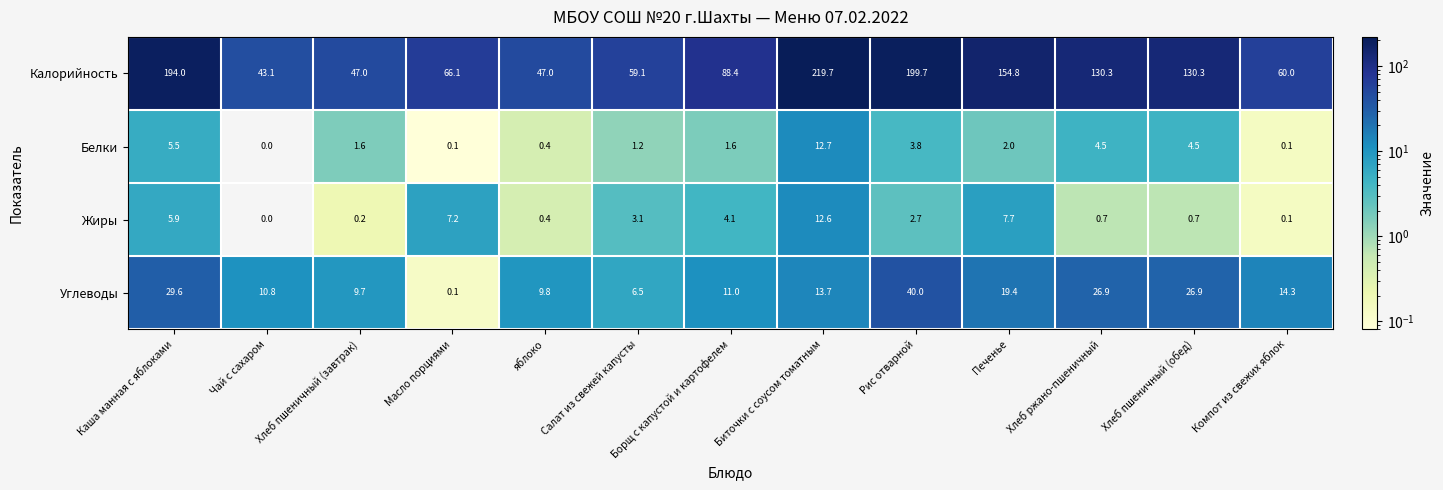

Rank the series by their maximum value, from lowest to highest.

Жиры, Белки, Углеводы, Калорийность